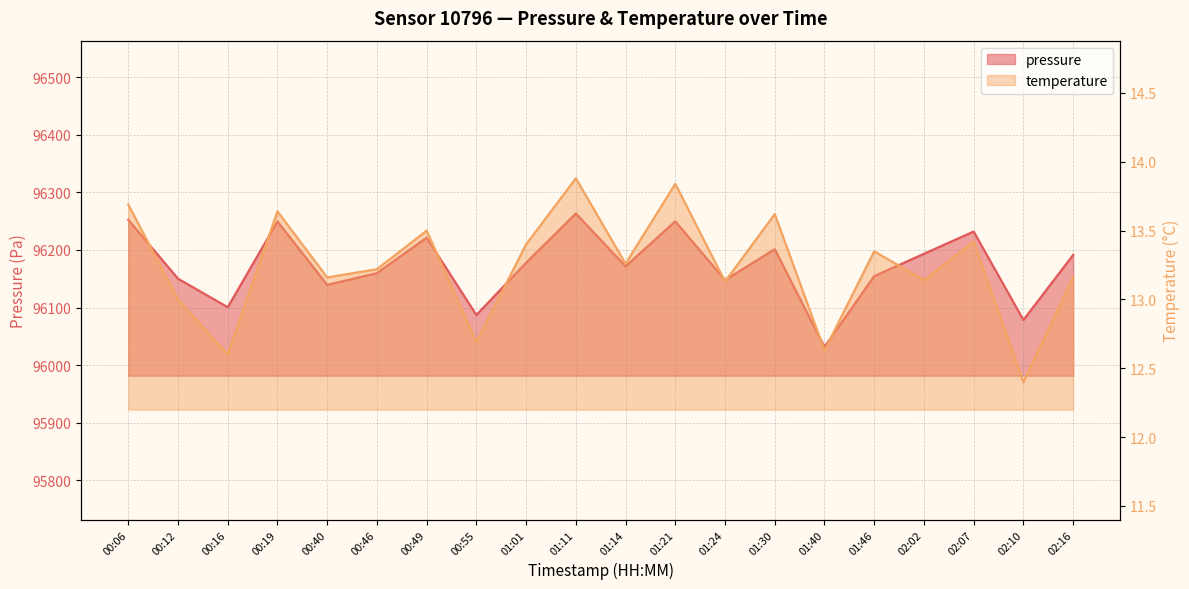

True or false: temperature and pressure cross at least once.

False